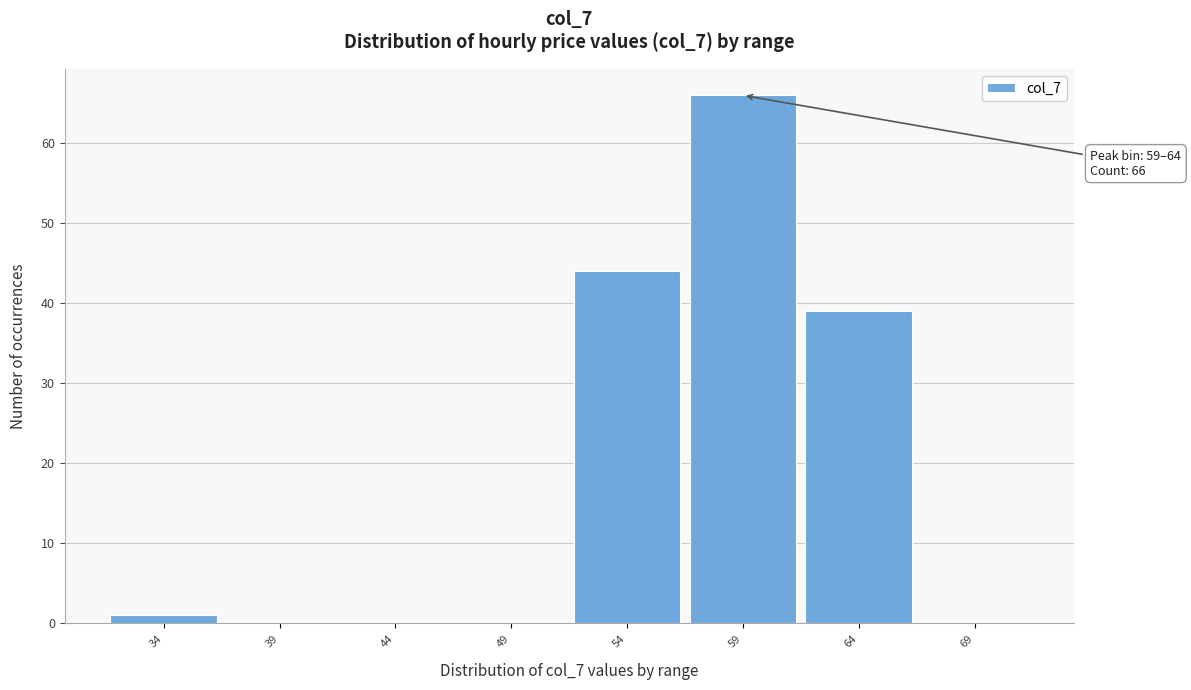

Reading left to right, what are all the values shown in this chart?

34=1	39=0	44=0	49=0	54=44	59=66	64=39	69=0